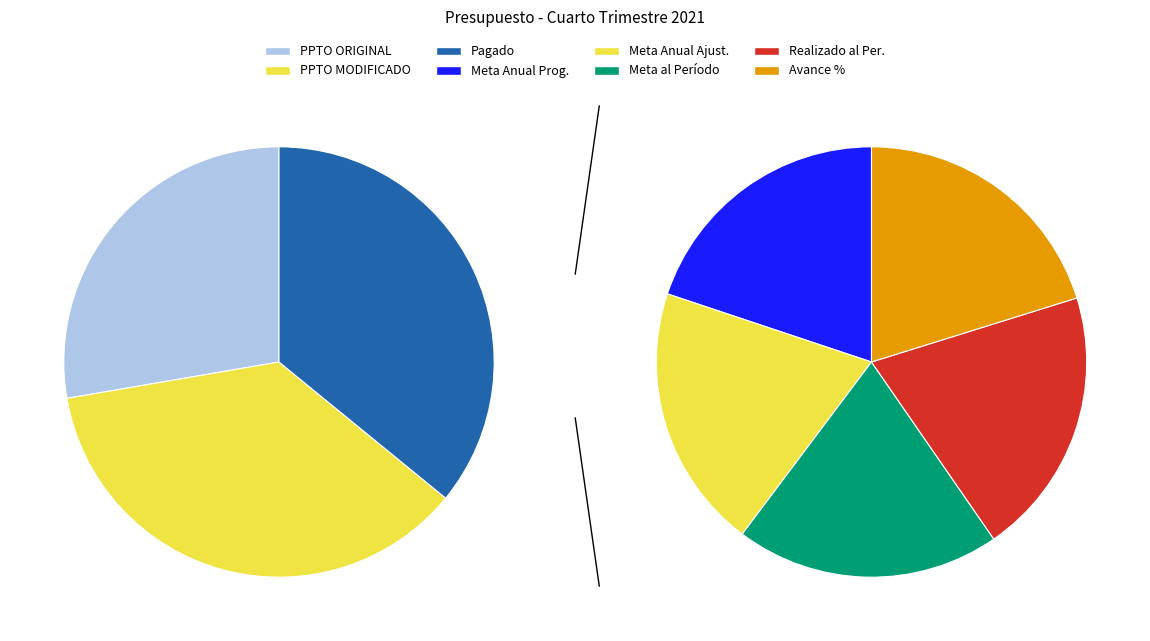

Approximately how many times larger is the value at Meta Anual Ajustada compared to Avance % al Período?

1.0